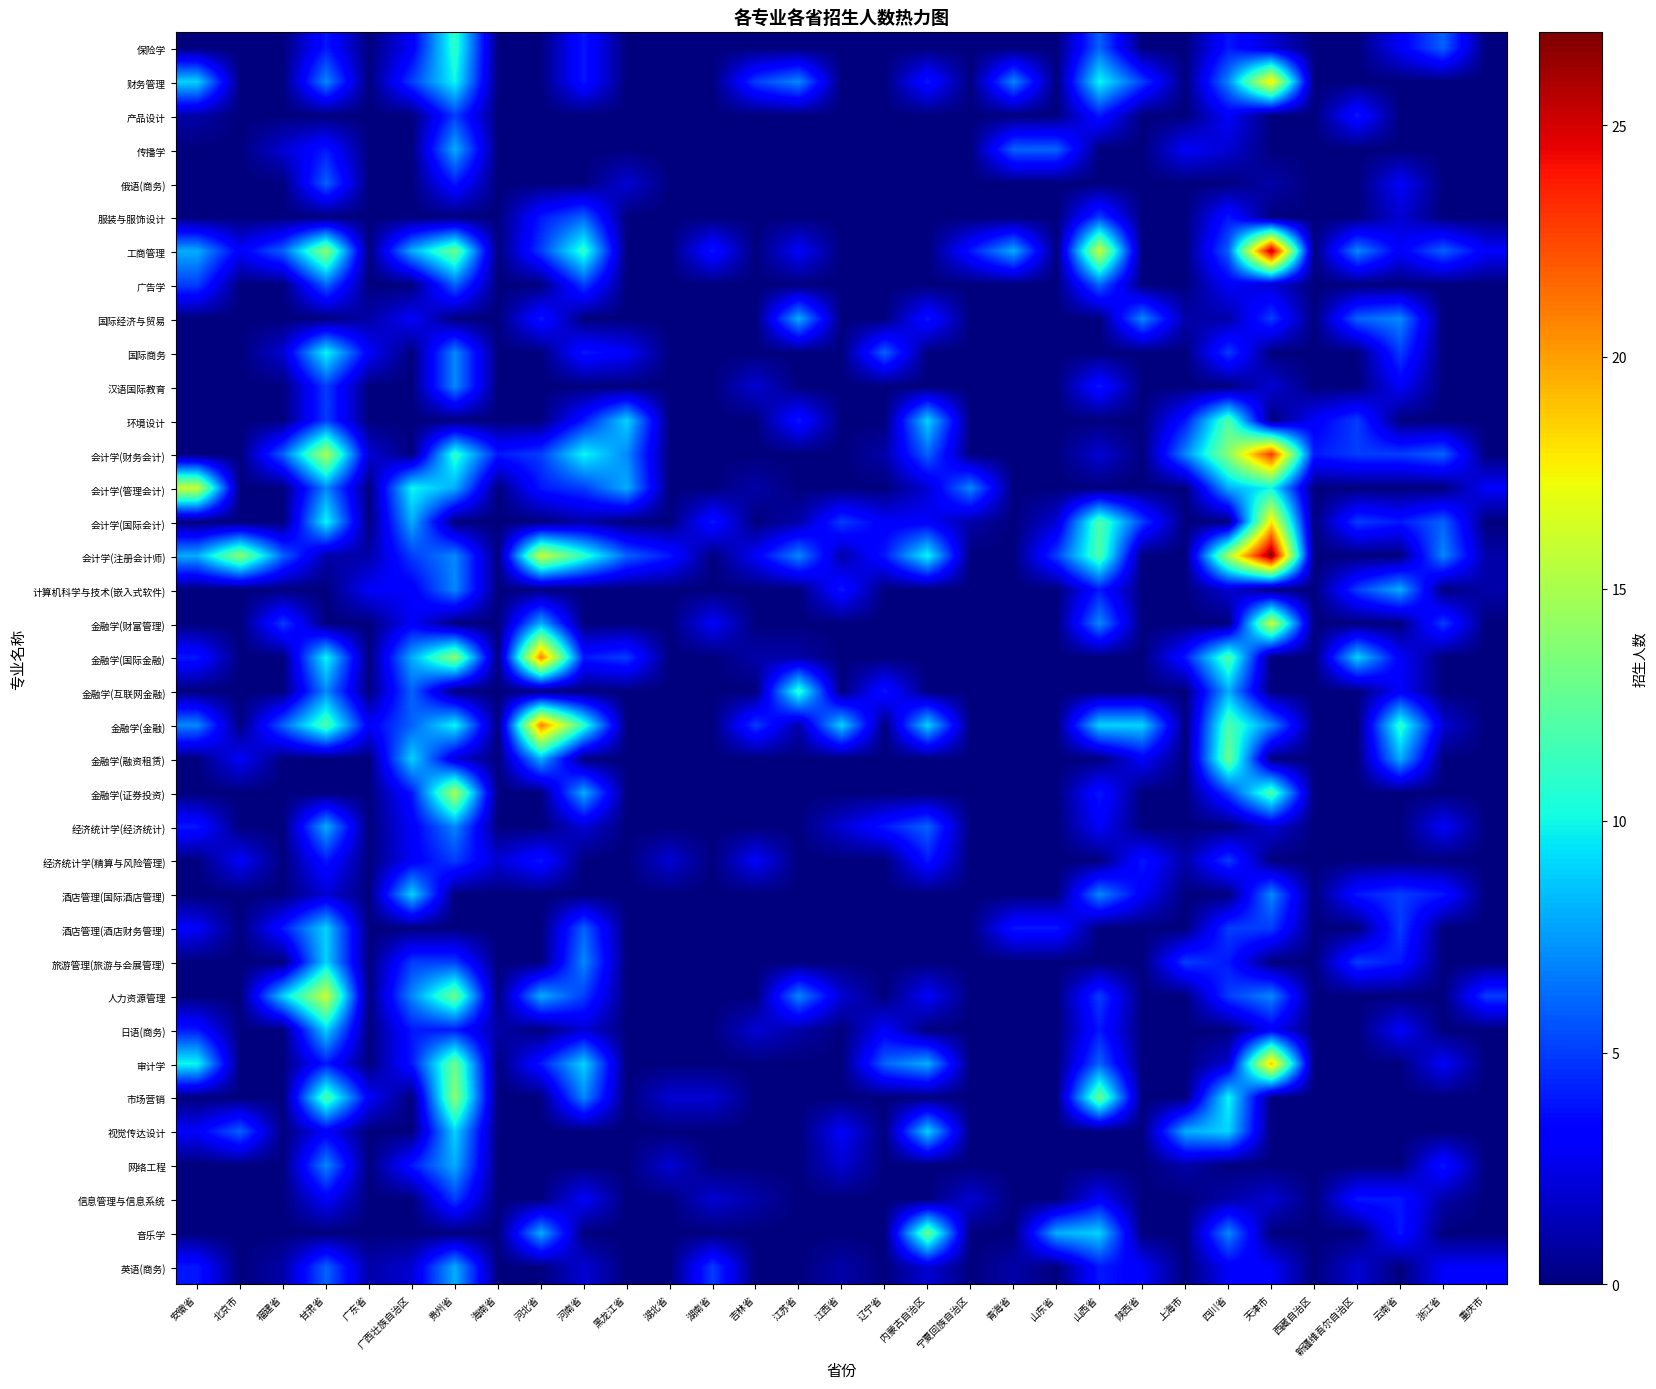

Reading right to left, list all the values displayed in this chart.

保险学: 重庆市=0	浙江省=6	云南省=3	新疆维吾尔自治区=0	西藏自治区=0	天津市=2	四川省=4	上海市=0	陕西省=0	山西省=6	山东省=0	青海省=0	宁夏回族自治区=0	内蒙古自治区=0	辽宁省=0	江西省=0	江苏省=0	吉林省=0	湖南省=0	湖北省=0	黑龙江省=0	河南省=4	河北省=0	海南省=0	贵州省=11	广西壮族自治区=3	广东省=0	甘肃省=4	福建省=0	北京市=0	安徽省=0
财务管理: 重庆市=0	浙江省=0	云南省=0	新疆维吾尔自治区=0	西藏自治区=0	天津市=18	四川省=7	上海市=0	陕西省=5	山西省=10	山东省=0	青海省=7	宁夏回族自治区=0	内蒙古自治区=4	辽宁省=0	江西省=0	江苏省=7	吉林省=5	湖南省=0	湖北省=0	黑龙江省=0	河南省=4	河北省=0	海南省=0	贵州省=10	广西壮族自治区=5	广东省=0	甘肃省=7	福建省=0	北京市=0	安徽省=9
产品设计: 重庆市=0	浙江省=0	云南省=0	新疆维吾尔自治区=4	西藏自治区=0	天津市=0	四川省=3	上海市=0	陕西省=0	山西省=4	山东省=0	青海省=0	宁夏回族自治区=0	内蒙古自治区=0	辽宁省=0	江西省=0	江苏省=0	吉林省=0	湖南省=0	湖北省=0	黑龙江省=0	河南省=0	河北省=0	海南省=0	贵州省=5	广西壮族自治区=0	广东省=0	甘肃省=0	福建省=0	北京市=0	安徽省=1
传播学: 重庆市=0	浙江省=0	云南省=0	新疆维吾尔自治区=0	西藏自治区=0	天津市=0	四川省=2	上海市=3	陕西省=0	山西省=0	山东省=6	青海省=6	宁夏回族自治区=0	内蒙古自治区=0	辽宁省=0	江西省=0	江苏省=0	吉林省=0	湖南省=0	湖北省=0	黑龙江省=0	河南省=0	河北省=0	海南省=0	贵州省=8	广西壮族自治区=0	广东省=0	甘肃省=4	福建省=2	北京市=0	安徽省=0
俄语(商务): 重庆市=0	浙江省=0	云南省=3	新疆维吾尔自治区=0	西藏自治区=0	天津市=1	四川省=0	上海市=0	陕西省=0	山西省=0	山东省=0	青海省=0	宁夏回族自治区=0	内蒙古自治区=0	辽宁省=0	江西省=0	江苏省=0	吉林省=0	湖南省=0	湖北省=0	黑龙江省=2	河南省=0	河北省=0	海南省=0	贵州省=4	广西壮族自治区=0	广东省=0	甘肃省=6	福建省=0	北京市=0	安徽省=0
服装与服饰设计: 重庆市=0	浙江省=0	云南省=2	新疆维吾尔自治区=0	西藏自治区=0	天津市=0	四川省=4	上海市=0	陕西省=0	山西省=5	山东省=0	青海省=0	宁夏回族自治区=0	内蒙古自治区=0	辽宁省=0	江西省=0	江苏省=0	吉林省=0	湖南省=0	湖北省=0	黑龙江省=0	河南省=6	河北省=4	海南省=0	贵州省=0	广西壮族自治区=0	广东省=0	甘肃省=0	福建省=0	北京市=0	安徽省=0
工商管理: 重庆市=3	浙江省=6	云南省=3	新疆维吾尔自治区=7	西藏自治区=0	天津市=26	四川省=6	上海市=0	陕西省=0	山西省=16	山东省=0	青海省=8	宁夏回族自治区=4	内蒙古自治区=0	辽宁省=0	江西省=0	江苏省=3	吉林省=0	湖南省=4	湖北省=0	黑龙江省=0	河南省=11	河北省=5	海南省=0	贵州省=13	广西壮族自治区=8	广东省=0	甘肃省=14	福建省=6	北京市=3	安徽省=8
广告学: 重庆市=0	浙江省=0	云南省=0	新疆维吾尔自治区=0	西藏自治区=0	天津市=2	四川省=3	上海市=0	陕西省=0	山西省=6	山东省=0	青海省=0	宁夏回族自治区=0	内蒙古自治区=0	辽宁省=0	江西省=0	江苏省=0	吉林省=0	湖南省=0	湖北省=0	黑龙江省=0	河南省=5	河北省=0	海南省=0	贵州省=6	广西壮族自治区=0	广东省=0	甘肃省=6	福建省=0	北京市=0	安徽省=5
国际经济与贸易: 重庆市=0	浙江省=0	云南省=7	新疆维吾尔自治区=6	西藏自治区=0	天津市=5	四川省=1	上海市=1	陕西省=7	山西省=0	山东省=0	青海省=0	宁夏回族自治区=0	内蒙古自治区=4	辽宁省=0	江西省=0	江苏省=8	吉林省=0	湖南省=0	湖北省=0	黑龙江省=0	河南省=0	河北省=4	海南省=0	贵州省=0	广西壮族自治区=3	广东省=1	甘肃省=0	福建省=0	北京市=0	安徽省=0
国际商务: 重庆市=0	浙江省=0	云南省=5	新疆维吾尔自治区=0	西藏自治区=0	天津市=0	四川省=5	上海市=0	陕西省=0	山西省=0	山东省=0	青海省=0	宁夏回族自治区=0	内蒙古自治区=0	辽宁省=6	江西省=0	江苏省=0	吉林省=0	湖南省=0	湖北省=0	黑龙江省=3	河南省=4	河北省=0	海南省=0	贵州省=7	广西壮族自治区=0	广东省=3	甘肃省=10	福建省=2	北京市=0	安徽省=0
汉语国际教育: 重庆市=0	浙江省=0	云南省=3	新疆维吾尔自治区=0	西藏自治区=0	天津市=2	四川省=0	上海市=0	陕西省=0	山西省=4	山东省=0	青海省=0	宁夏回族自治区=0	内蒙古自治区=0	辽宁省=0	江西省=0	江苏省=0	吉林省=2	湖南省=0	湖北省=0	黑龙江省=0	河南省=0	河北省=0	海南省=0	贵州省=7	广西壮族自治区=0	广东省=0	甘肃省=5	福建省=0	北京市=0	安徽省=0
环境设计: 重庆市=0	浙江省=0	云南省=0	新疆维吾尔自治区=5	西藏自治区=3	天津市=0	四川省=12	上海市=4	陕西省=0	山西省=0	山东省=0	青海省=0	宁夏回族自治区=0	内蒙古自治区=9	辽宁省=0	江西省=0	江苏省=4	吉林省=0	湖南省=0	湖北省=0	黑龙江省=9	河南省=4	河北省=0	海南省=0	贵州省=0	广西壮族自治区=0	广东省=0	甘肃省=5	福建省=0	北京市=0	安徽省=0
会计学(财务会计): 重庆市=0	浙江省=6	云南省=5	新疆维吾尔自治区=5	西藏自治区=4	天津市=23	四川省=14	上海市=7	陕西省=0	山西省=2	山东省=0	青海省=0	宁夏回族自治区=0	内蒙古自治区=6	辽宁省=1	江西省=0	江苏省=0	吉林省=0	湖南省=0	湖北省=0	黑龙江省=7	河南省=10	河北省=5	海南省=4	贵州省=11	广西壮族自治区=0	广东省=2	甘肃省=15	福建省=6	北京市=0	安徽省=0
会计学(管理会计): 重庆市=3	浙江省=0	云南省=0	新疆维吾尔自治区=0	西藏自治区=0	天津市=10	四川省=8	上海市=0	陕西省=0	山西省=0	山东省=0	青海省=0	宁夏回族自治区=7	内蒙古自治区=2	辽宁省=0	江西省=0	江苏省=0	吉林省=1	湖南省=0	湖北省=0	黑龙江省=8	河南省=5	河北省=4	海南省=0	贵州省=8	广西壮族自治区=10	广东省=0	甘肃省=7	福建省=0	北京市=0	安徽省=16
会计学(国际会计): 重庆市=0	浙江省=6	云南省=4	新疆维吾尔自治区=5	西藏自治区=0	天津市=18	四川省=0	上海市=0	陕西省=5	山西省=12	山东省=2	青海省=0	宁夏回族自治区=1	内蒙古自治区=3	辽宁省=3	江西省=5	江苏省=1	吉林省=0	湖南省=4	湖北省=0	黑龙江省=0	河南省=1	河北省=0	海南省=0	贵州省=0	广西壮族自治区=8	广东省=0	甘肃省=10	福建省=0	北京市=0	安徽省=0
会计学(注册会计师): 重庆市=1	浙江省=7	云南省=0	新疆维吾尔自治区=0	西藏自治区=0	天津市=27	四川省=15	上海市=0	陕西省=0	山西省=12	山东省=5	青海省=0	宁夏回族自治区=0	内蒙古自治区=10	辽宁省=4	江西省=1	江苏省=7	吉林省=3	湖南省=0	湖北省=4	黑龙江省=6	河南省=11	河北省=16	海南省=0	贵州省=7	广西壮族自治区=5	广东省=1	甘肃省=1	福建省=6	北京市=14	安徽省=8
计算机科学与技术(嵌入式软件): 重庆市=1	浙江省=0	云南省=8	新疆维吾尔自治区=5	西藏自治区=0	天津市=0	四川省=2	上海市=0	陕西省=0	山西省=4	山东省=0	青海省=0	宁夏回族自治区=0	内蒙古自治区=0	辽宁省=0	江西省=4	江苏省=0	吉林省=0	湖南省=0	湖北省=0	黑龙江省=0	河南省=0	河北省=0	海南省=0	贵州省=7	广西壮族自治区=3	广东省=3	甘肃省=0	福建省=0	北京市=0	安徽省=0
金融学(财富管理): 重庆市=0	浙江省=5	云南省=0	新疆维吾尔自治区=0	西藏自治区=0	天津市=16	四川省=0	上海市=0	陕西省=0	山西省=7	山东省=0	青海省=0	宁夏回族自治区=0	内蒙古自治区=0	辽宁省=0	江西省=0	江苏省=0	吉林省=0	湖南省=3	湖北省=0	黑龙江省=0	河南省=0	河北省=8	海南省=0	贵州省=0	广西壮族自治区=3	广东省=0	甘肃省=0	福建省=5	北京市=0	安徽省=0
金融学(国际金融): 重庆市=0	浙江省=0	云南省=3	新疆维吾尔自治区=9	西藏自治区=0	天津市=0	四川省=12	上海市=4	陕西省=0	山西省=0	山东省=0	青海省=0	宁夏回族自治区=0	内蒙古自治区=0	辽宁省=0	江西省=0	江苏省=1	吉林省=1	湖南省=0	湖北省=0	黑龙江省=5	河南省=4	河北省=21	海南省=0	贵州省=14	广西壮族自治区=8	广东省=0	甘肃省=10	福建省=0	北京市=0	安徽省=4
金融学(互联网金融): 重庆市=0	浙江省=0	云南省=3	新疆维吾尔自治区=0	西藏自治区=0	天津市=0	四川省=8	上海市=0	陕西省=0	山西省=0	山东省=0	青海省=0	宁夏回族自治区=0	内蒙古自治区=0	辽宁省=4	江西省=0	江苏省=11	吉林省=0	湖南省=0	湖北省=0	黑龙江省=0	河南省=0	河北省=0	海南省=0	贵州省=0	广西壮族自治区=6	广东省=0	甘肃省=7	福建省=0	北京市=0	安徽省=0
金融学(金融): 重庆市=0	浙江省=2	云南省=11	新疆维吾尔自治区=0	西藏自治区=0	天津市=7	四川省=12	上海市=0	陕西省=9	山西省=9	山东省=0	青海省=0	宁夏回族自治区=0	内蒙古自治区=9	辽宁省=0	江西省=9	江苏省=1	吉林省=5	湖南省=0	湖北省=0	黑龙江省=0	河南省=11	河北省=21	海南省=0	贵州省=10	广西壮族自治区=6	广东省=3	甘肃省=12	福建省=6	北京市=0	安徽省=7
金融学(融资租赁): 重庆市=0	浙江省=0	云南省=8	新疆维吾尔自治区=0	西藏自治区=0	天津市=0	四川省=13	上海市=0	陕西省=3	山西省=0	山东省=0	青海省=0	宁夏回族自治区=0	内蒙古自治区=0	辽宁省=0	江西省=0	江苏省=0	吉林省=0	湖南省=0	湖北省=0	黑龙江省=0	河南省=0	河北省=8	海南省=0	贵州省=2	广西壮族自治区=9	广东省=0	甘肃省=0	福建省=0	北京市=3	安徽省=0
金融学(证券投资): 重庆市=0	浙江省=0	云南省=0	新疆维吾尔自治区=0	西藏自治区=0	天津市=12	四川省=5	上海市=0	陕西省=0	山西省=4	山东省=0	青海省=0	宁夏回族自治区=0	内蒙古自治区=0	辽宁省=0	江西省=0	江苏省=0	吉林省=0	湖南省=0	湖北省=0	黑龙江省=0	河南省=8	河北省=0	海南省=0	贵州省=15	广西壮族自治区=4	广东省=0	甘肃省=0	福建省=0	北京市=0	安徽省=0
经济统计学(经济统计): 重庆市=0	浙江省=3	云南省=0	新疆维吾尔自治区=0	西藏自治区=0	天津市=2	四川省=0	上海市=0	陕西省=0	山西省=3	山东省=0	青海省=0	宁夏回族自治区=0	内蒙古自治区=6	辽宁省=4	江西省=2	江苏省=0	吉林省=0	湖南省=0	湖北省=0	黑龙江省=0	河南省=2	河北省=0	海南省=0	贵州省=7	广西壮族自治区=3	广东省=0	甘肃省=8	福建省=0	北京市=0	安徽省=4
经济统计学(精算与风险管理): 重庆市=0	浙江省=0	云南省=0	新疆维吾尔自治区=0	西藏自治区=0	天津市=0	四川省=5	上海市=1	陕西省=4	山西省=0	山东省=0	青海省=0	宁夏回族自治区=0	内蒙古自治区=4	辽宁省=0	江西省=0	江苏省=0	吉林省=3	湖南省=0	湖北省=2	黑龙江省=0	河南省=0	河北省=4	海南省=2	贵州省=5	广西壮族自治区=3	广东省=0	甘肃省=4	福建省=0	北京市=3	安徽省=0
酒店管理(国际酒店管理): 重庆市=0	浙江省=4	云南省=5	新疆维吾尔自治区=4	西藏自治区=0	天津市=7	四川省=0	上海市=0	陕西省=3	山西省=7	山东省=0	青海省=0	宁夏回族自治区=0	内蒙古自治区=0	辽宁省=0	江西省=0	江苏省=0	吉林省=0	湖南省=0	湖北省=0	黑龙江省=0	河南省=0	河北省=0	海南省=0	贵州省=0	广西壮族自治区=9	广东省=0	甘肃省=2	福建省=0	北京市=0	安徽省=0
酒店管理(酒店财务管理): 重庆市=0	浙江省=0	云南省=5	新疆维吾尔自治区=0	西藏自治区=0	天津市=5	四川省=5	上海市=0	陕西省=0	山西省=0	山东省=4	青海省=4	宁夏回族自治区=0	内蒙古自治区=0	辽宁省=0	江西省=0	江苏省=0	吉林省=0	湖南省=0	湖北省=0	黑龙江省=0	河南省=6	河北省=0	海南省=0	贵州省=0	广西壮族自治区=0	广东省=0	甘肃省=9	福建省=4	北京市=0	安徽省=3
旅游管理(旅游与会展管理): 重庆市=0	浙江省=0	云南省=4	新疆维吾尔自治区=5	西藏自治区=0	天津市=0	四川省=4	上海市=5	陕西省=0	山西省=0	山东省=0	青海省=0	宁夏回族自治区=0	内蒙古自治区=0	辽宁省=0	江西省=0	江苏省=0	吉林省=0	湖南省=0	湖北省=0	黑龙江省=0	河南省=7	河北省=0	海南省=0	贵州省=5	广西壮族自治区=5	广东省=0	甘肃省=9	福建省=0	北京市=0	安徽省=0
人力资源管理: 重庆市=5	浙江省=0	云南省=0	新疆维吾尔自治区=0	西藏自治区=0	天津市=7	四川省=5	上海市=0	陕西省=0	山西省=5	山东省=0	青海省=0	宁夏回族自治区=0	内蒙古自治区=3	辽宁省=0	江西省=2	江苏省=7	吉林省=0	湖南省=0	湖北省=0	黑龙江省=0	河南省=5	河北省=8	海南省=0	贵州省=13	广西壮族自治区=7	广东省=0	甘肃省=16	福建省=9	北京市=0	安徽省=0
日语(商务): 重庆市=0	浙江省=0	云南省=3	新疆维吾尔自治区=0	西藏自治区=0	天津市=3	四川省=0	上海市=0	陕西省=0	山西省=4	山东省=0	青海省=0	宁夏回族自治区=0	内蒙古自治区=0	辽宁省=3	江西省=0	江苏省=1	吉林省=2	湖南省=0	湖北省=0	黑龙江省=0	河南省=2	河北省=0	海南省=1	贵州省=4	广西壮族自治区=4	广东省=0	甘肃省=9	福建省=0	北京市=0	安徽省=4
审计学: 重庆市=0	浙江省=3	云南省=0	新疆维吾尔自治区=0	西藏自治区=0	天津市=19	四川省=2	上海市=0	陕西省=0	山西省=6	山东省=0	青海省=0	宁夏回族自治区=0	内蒙古自治区=8	辽宁省=6	江西省=0	江苏省=0	吉林省=0	湖南省=0	湖北省=0	黑龙江省=0	河南省=9	河北省=4	海南省=0	贵州省=13	广西壮族自治区=4	广东省=0	甘肃省=4	福建省=0	北京市=0	安徽省=10
市场营销: 重庆市=0	浙江省=0	云南省=0	新疆维吾尔自治区=0	西藏自治区=0	天津市=0	四川省=10	上海市=0	陕西省=0	山西省=13	山东省=0	青海省=0	宁夏回族自治区=0	内蒙古自治区=0	辽宁省=0	江西省=0	江苏省=0	吉林省=0	湖南省=2	湖北省=2	黑龙江省=0	河南省=7	河北省=0	海南省=0	贵州省=14	广西壮族自治区=0	广东省=3	甘肃省=12	福建省=0	北京市=0	安徽省=0
视觉传达设计: 重庆市=0	浙江省=0	云南省=0	新疆维吾尔自治区=0	西藏自治区=0	天津市=0	四川省=9	上海市=8	陕西省=0	山西省=0	山东省=0	青海省=0	宁夏回族自治区=0	内蒙古自治区=9	辽宁省=0	江西省=3	江苏省=0	吉林省=0	湖南省=0	湖北省=0	黑龙江省=0	河南省=0	河北省=0	海南省=0	贵州省=9	广西壮族自治区=0	广东省=0	甘肃省=3	福建省=0	北京市=6	安徽省=3
网络工程: 重庆市=0	浙江省=4	云南省=0	新疆维吾尔自治区=0	西藏自治区=0	天津市=0	四川省=0	上海市=1	陕西省=0	山西省=0	山东省=0	青海省=0	宁夏回族自治区=0	内蒙古自治区=0	辽宁省=0	江西省=2	江苏省=0	吉林省=0	湖南省=0	湖北省=2	黑龙江省=0	河南省=0	河北省=0	海南省=0	贵州省=8	广西壮族自治区=4	广东省=0	甘肃省=7	福建省=0	北京市=0	安徽省=0
信息管理与信息系统: 重庆市=0	浙江省=1	云南省=4	新疆维吾尔自治区=4	西藏自治区=0	天津市=2	四川省=1	上海市=0	陕西省=0	山西省=3	山东省=0	青海省=0	宁夏回族自治区=2	内蒙古自治区=0	辽宁省=0	江西省=0	江苏省=0	吉林省=1	湖南省=2	湖北省=0	黑龙江省=0	河南省=3	河北省=0	海南省=0	贵州省=5	广西壮族自治区=0	广东省=0	甘肃省=3	福建省=0	北京市=0	安徽省=0
音乐学: 重庆市=0	浙江省=0	云南省=4	新疆维吾尔自治区=0	西藏自治区=0	天津市=0	四川省=7	上海市=0	陕西省=0	山西省=9	山东省=8	青海省=0	宁夏回族自治区=0	内蒙古自治区=13	辽宁省=0	江西省=0	江苏省=0	吉林省=0	湖南省=0	湖北省=0	黑龙江省=0	河南省=0	河北省=8	海南省=0	贵州省=0	广西壮族自治区=0	广东省=0	甘肃省=0	福建省=0	北京市=0	安徽省=0
英语(商务): 重庆市=3	浙江省=3	云南省=0	新疆维吾尔自治区=2	西藏自治区=0	天津市=3	四川省=3	上海市=0	陕西省=3	山西省=4	山东省=0	青海省=1	宁夏回族自治区=0	内蒙古自治区=2	辽宁省=0	江西省=1	江苏省=0	吉林省=0	湖南省=5	湖北省=0	黑龙江省=0	河南省=2	河北省=0	海南省=0	贵州省=8	广西壮族自治区=2	广东省=1	甘肃省=6	福建省=1	北京市=0	安徽省=4